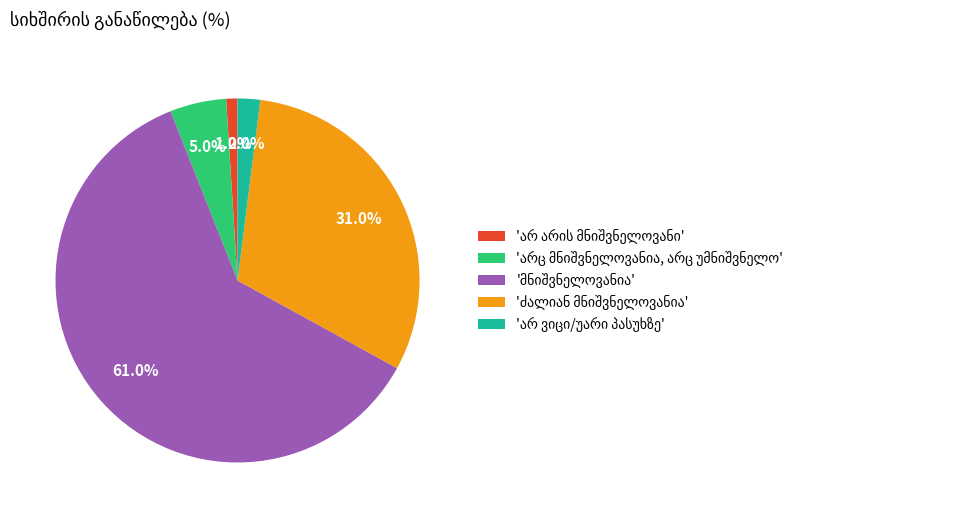

Is there any slice that represents more than half of the pie?

Yes